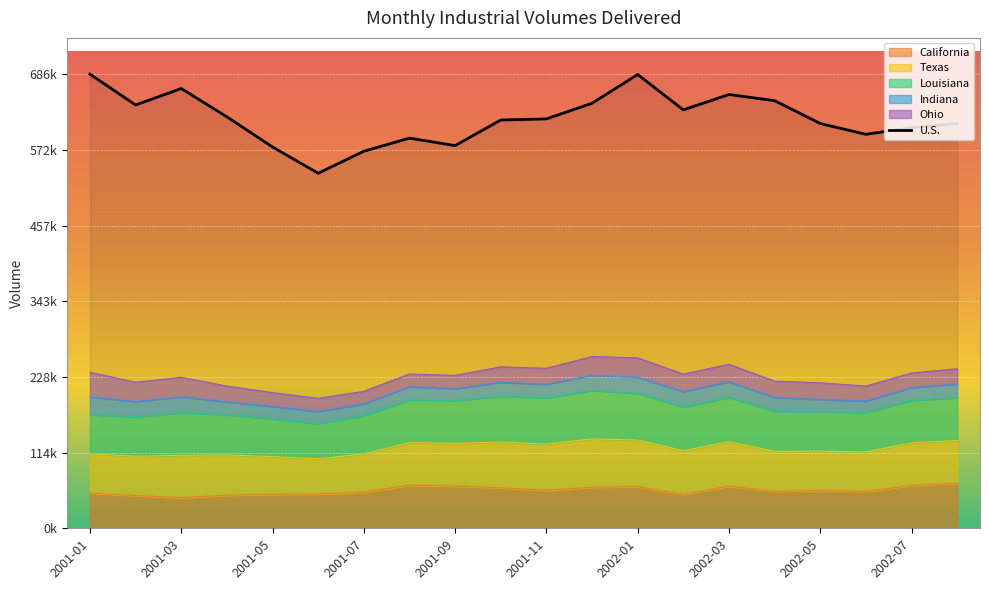

Between 2001-12 and 2002-05, which is larger?

2001-12